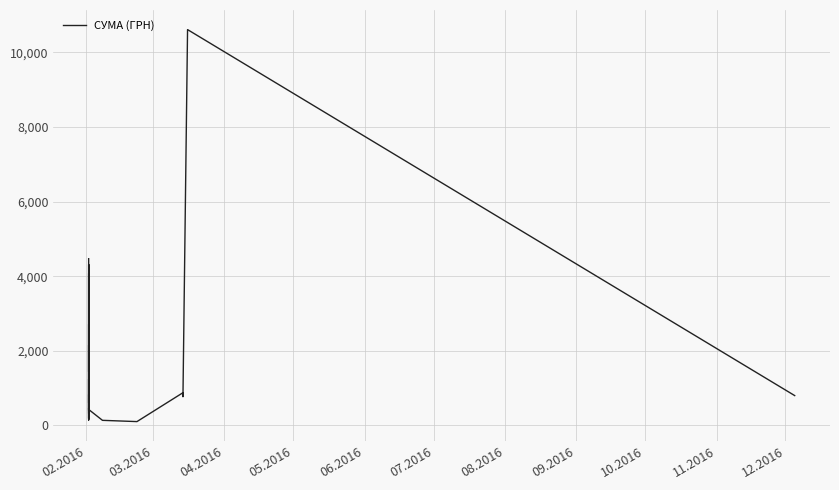

How many interior local valleys (lower than both neighbors) does the data have?

10